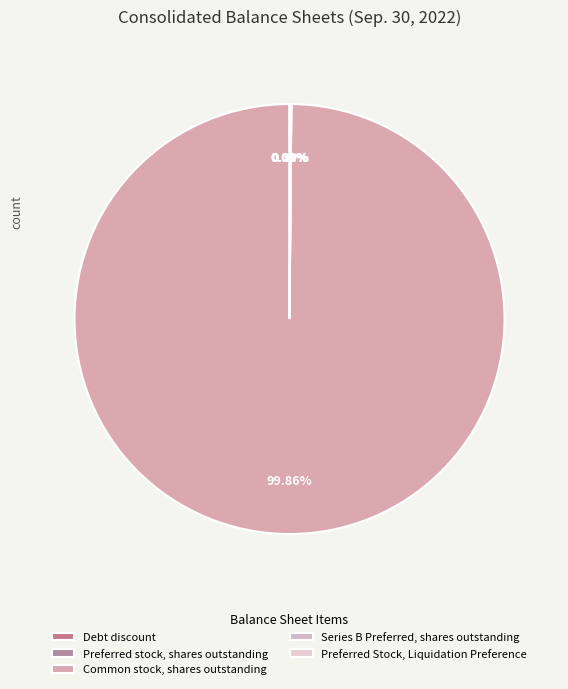

Rank the categories by value from lowest to highest.

Series B Preferred, shares outstanding, Debt discount, Preferred stock, shares outstanding, Preferred Stock, Liquidation Preference, Common stock, shares outstanding